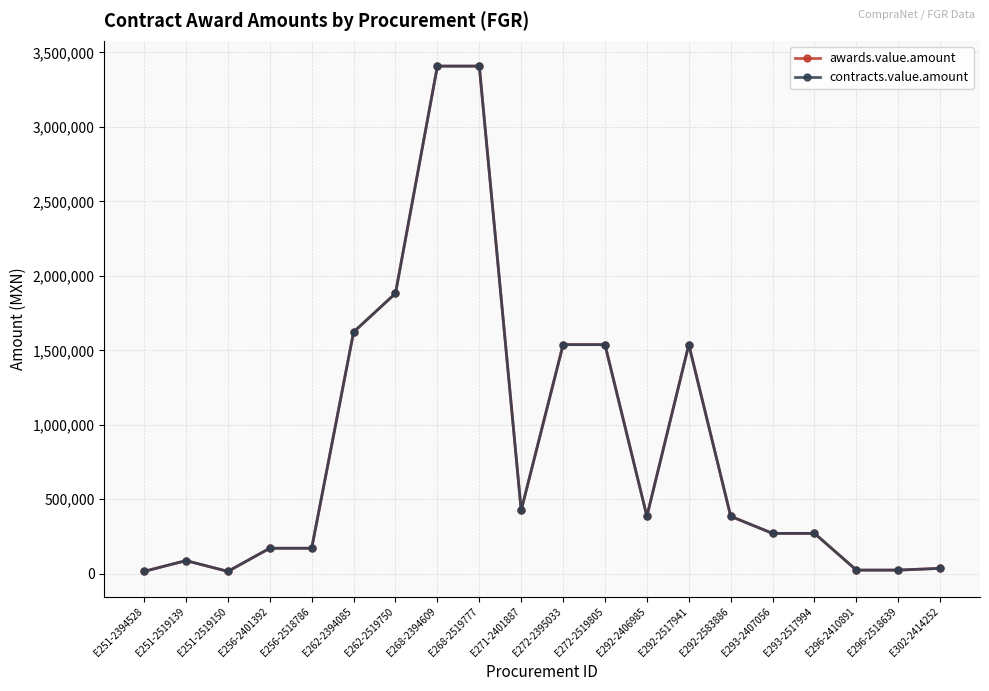

What is the approximate value of awards.value.amount at E251-2394528?

15517